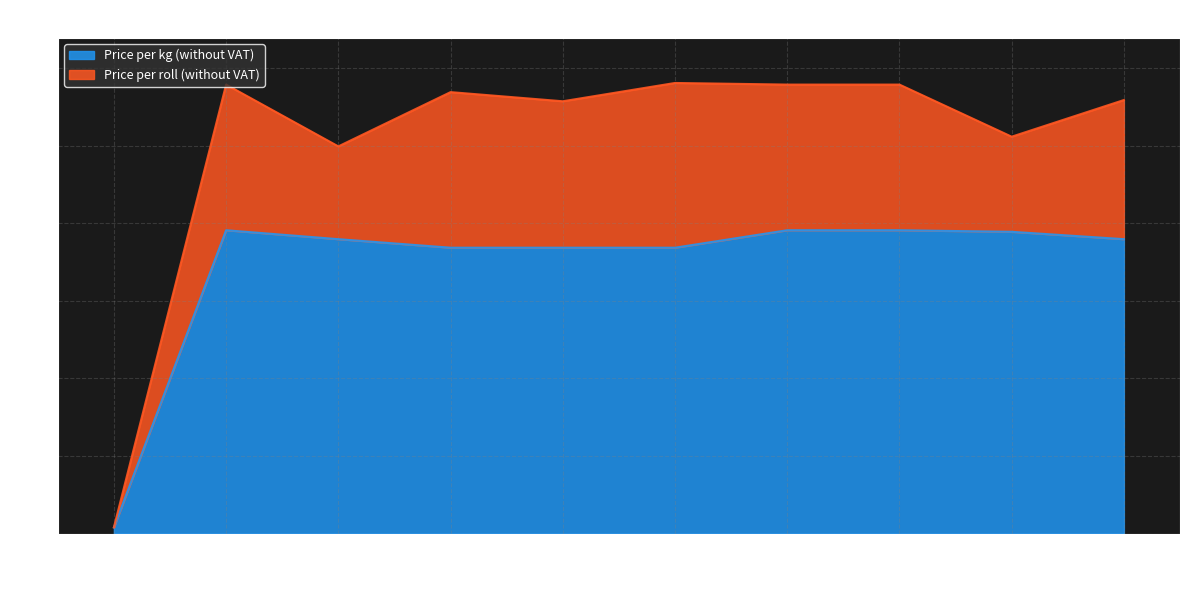

What is the total value across all series at 9?

10.0